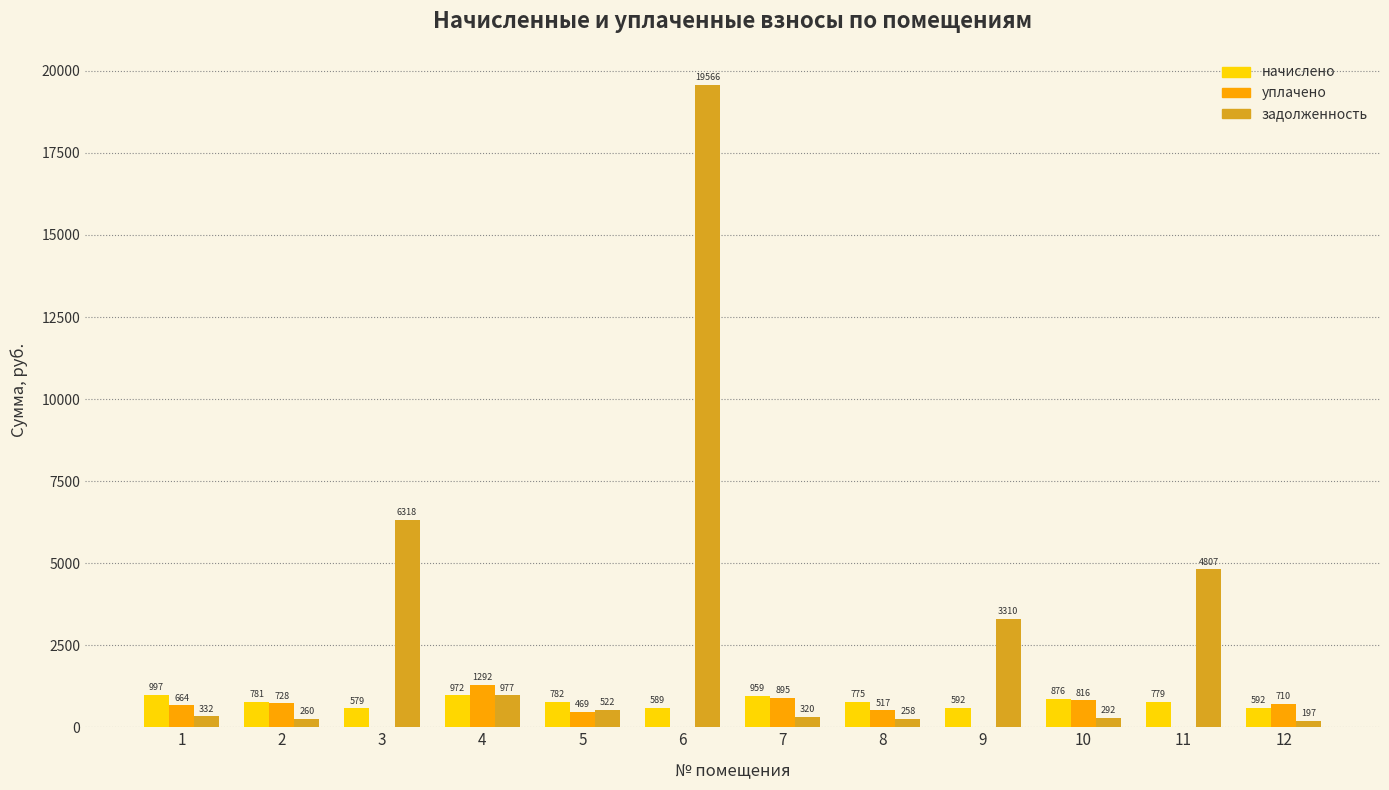

Between 2 and 7, which series saw the biggest shift?

начислено